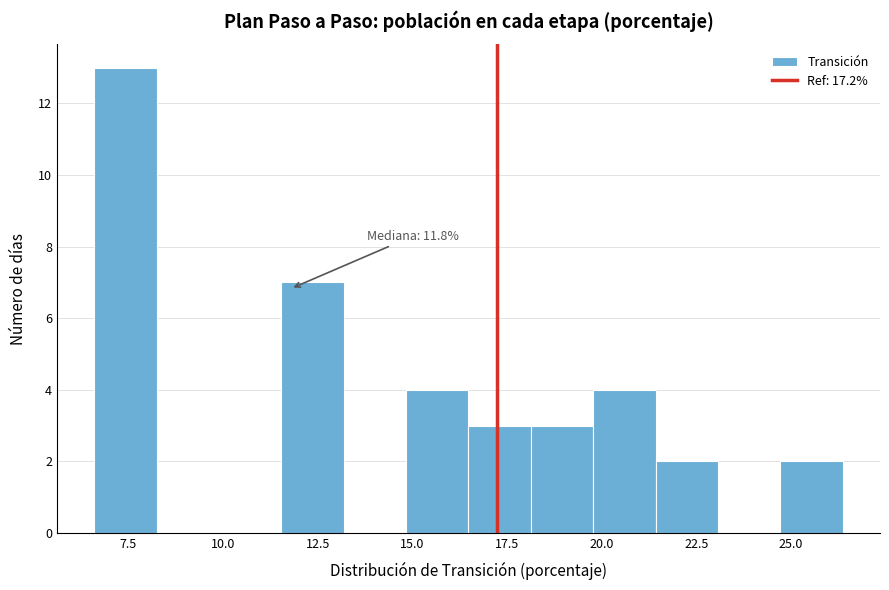

Around what value on the x-axis is the tallest bar? Give the approximate position of its centre, as read against the axis.

7.5